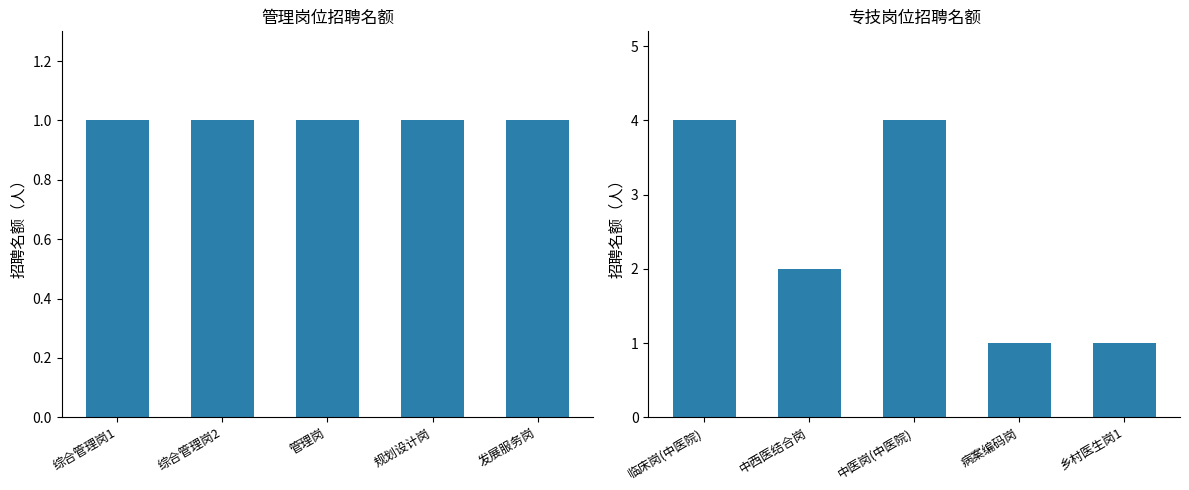

Rank the series at 规划设计岗 from lowest to highest value.

管理岗位, 专技岗位